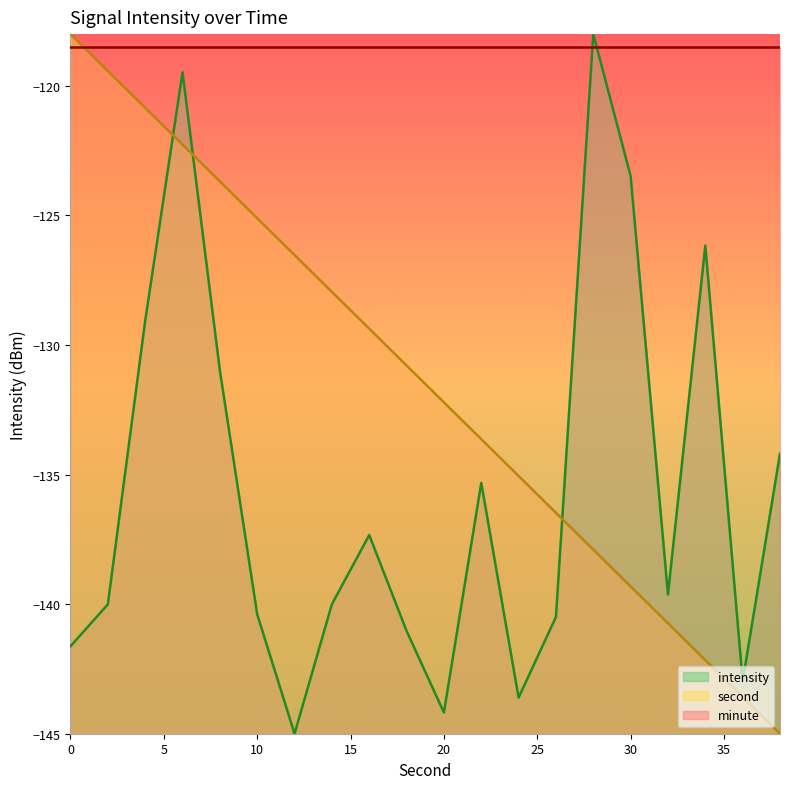

What are all the series names shown in the legend?

intensity, second, minute